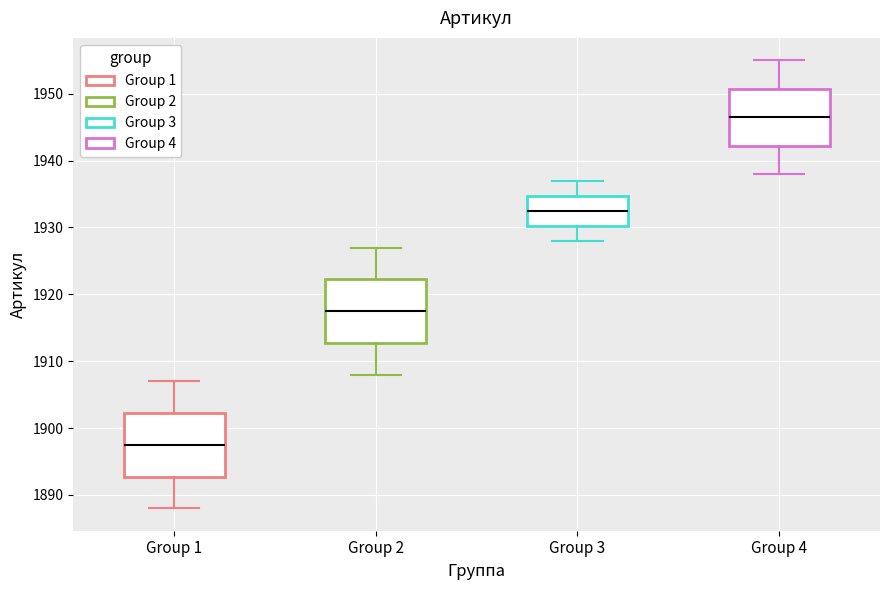

Reading left to right, transcribe this box plot: for each box, give where its median line is, the range the box spans, and where its two whiskers end, as read against the y-axis. The values are not printed on the chart, so give them approximately, as read against the axis.

Group 1: median 1898, box 1893 to 1902, whiskers 1888 to 1907
Group 2: median 1918, box 1913 to 1922, whiskers 1908 to 1927
Group 3: median 1933, box 1930 to 1935, whiskers 1928 to 1937
Group 4: median 1947, box 1942 to 1951, whiskers 1938 to 1955